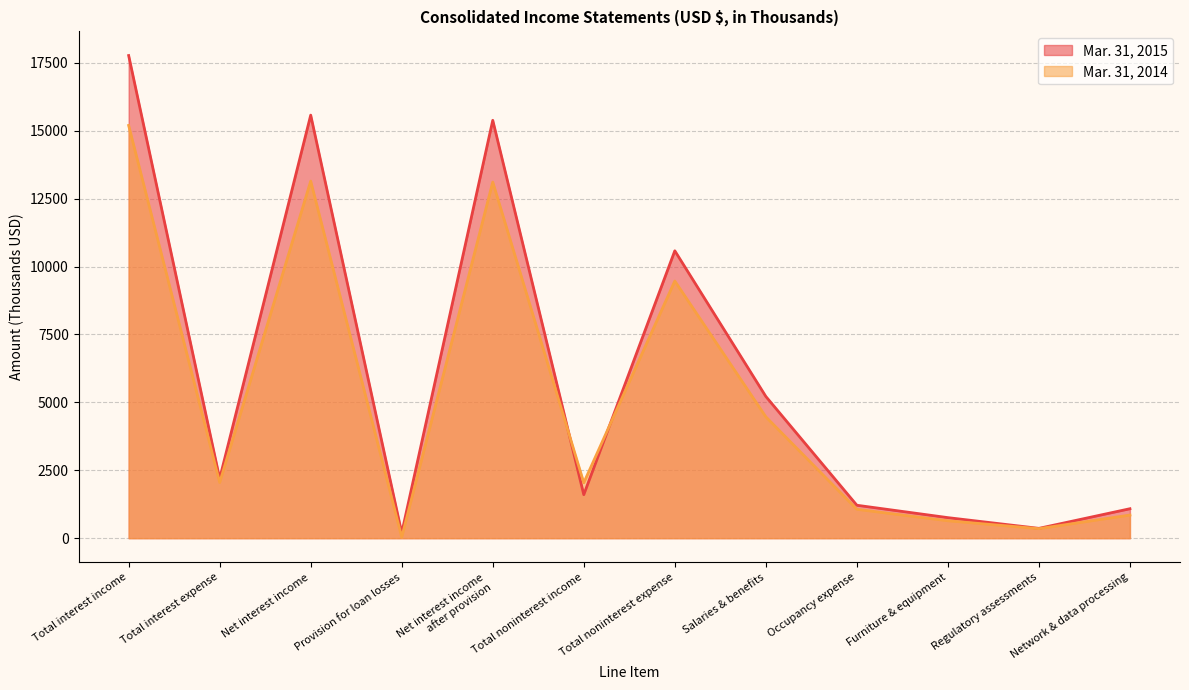

The value of Mar. 31, 2014 at Total interest expense is 2049. True or false?

True